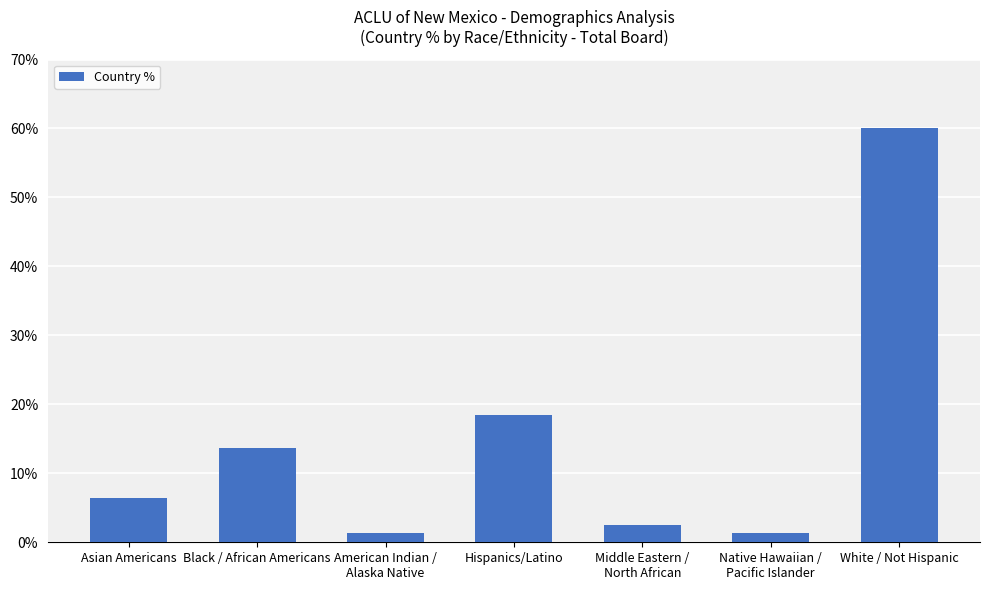

What is the average value?

0.1